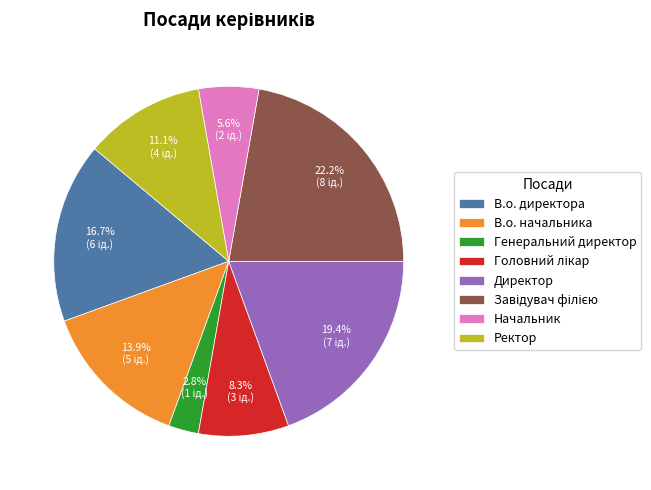

Which slice is the smallest?

Генеральний директор